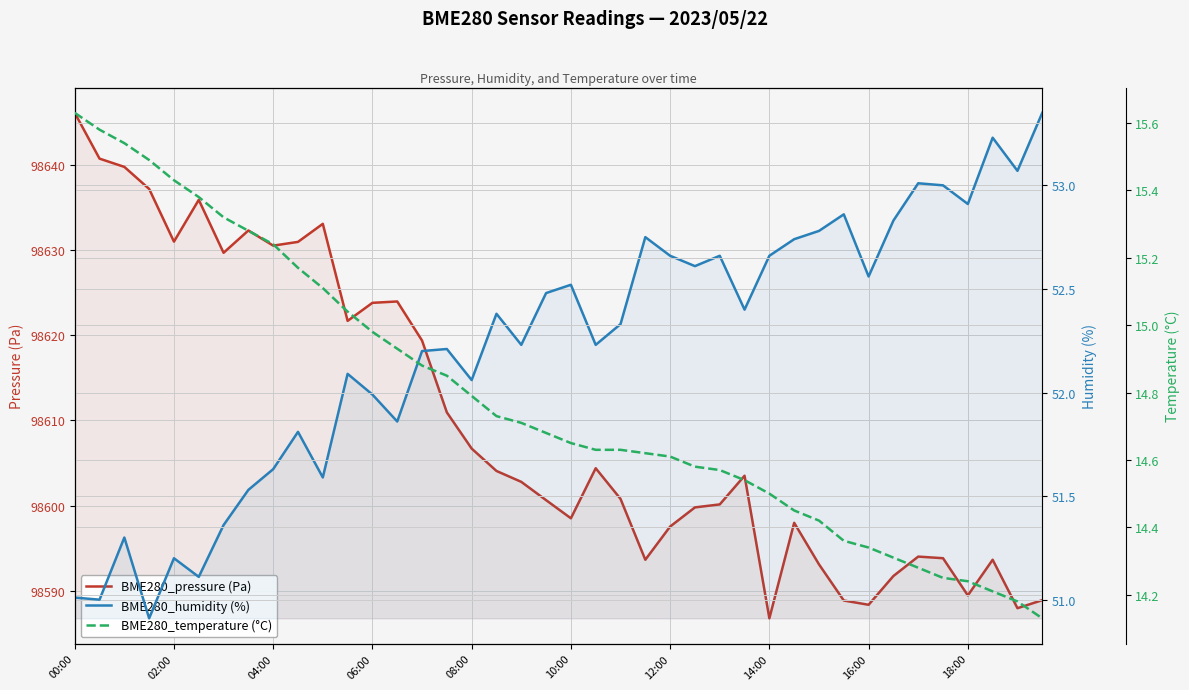

At 17, list the series in order from largest to smallest.

BME280_pressure (Pa), BME280_humidity (%), BME280_temperature (°C)